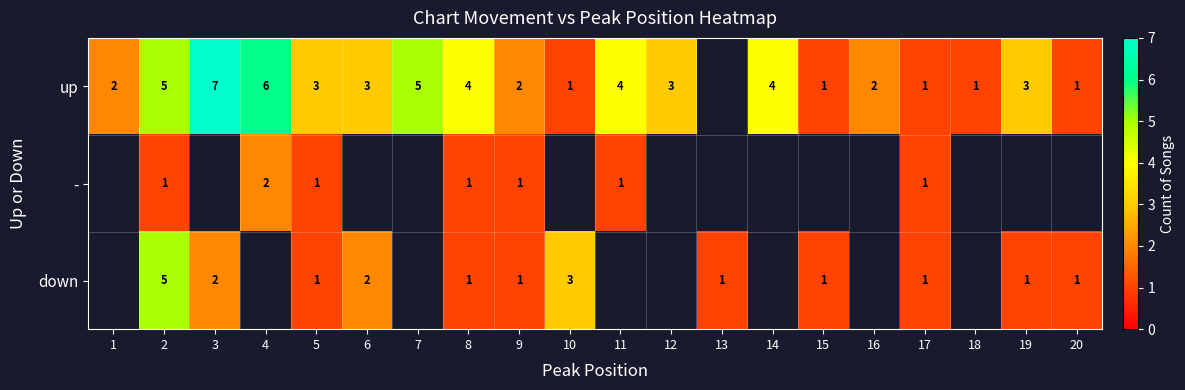

At how many categories does at least one series exceed 1?

15